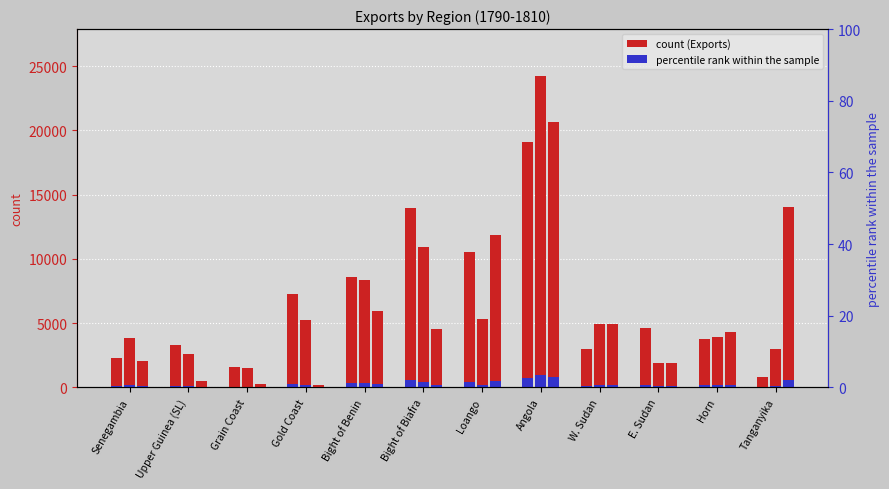

What position from the left is Grain Coast?

3